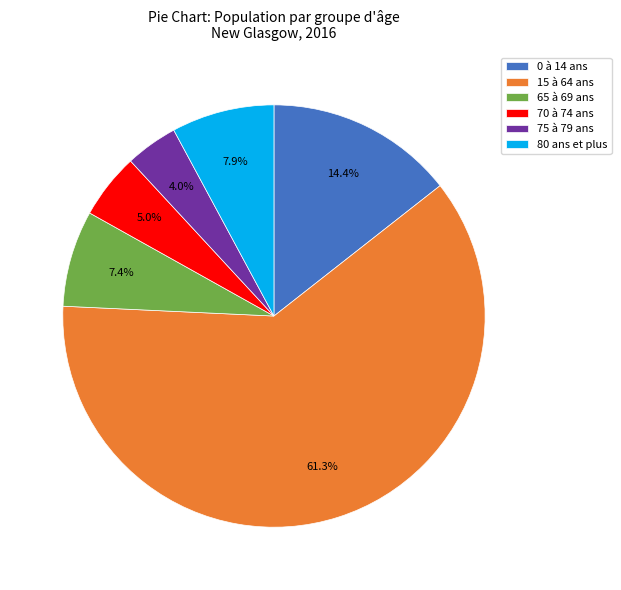

Which has a higher value, 15 à 64 ans or 70 à 74 ans?

15 à 64 ans